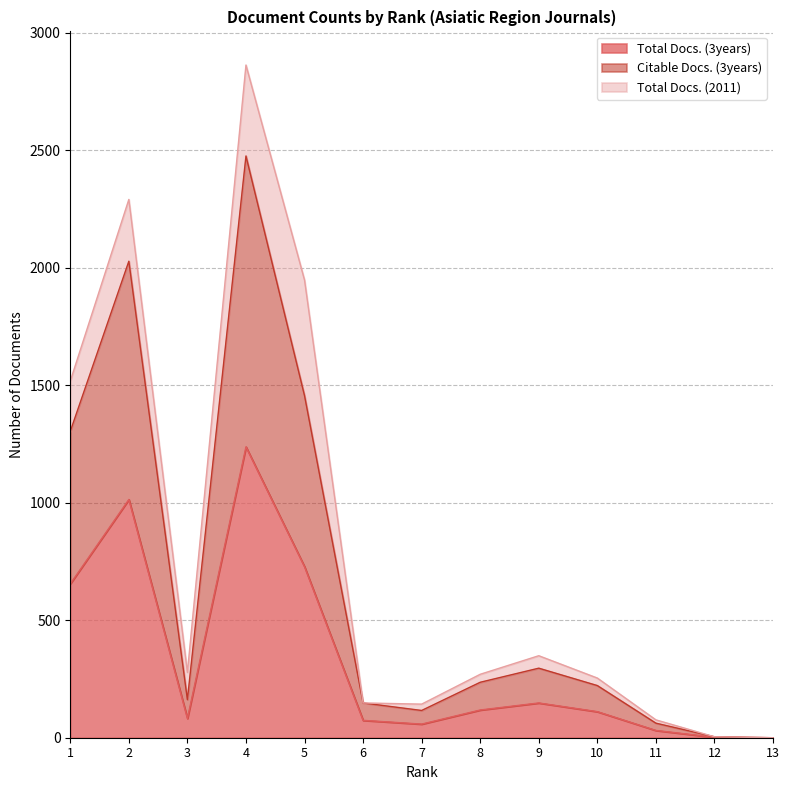

At which category does Citable Docs. (3years) reach its first local peak?

2